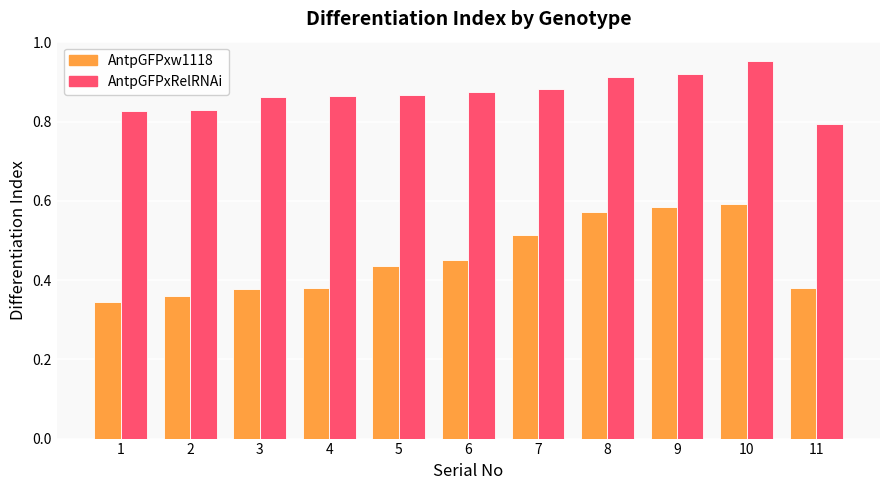

Rank the series at 2 from lowest to highest value.

AntpGFPxw1118, AntpGFPxRelRNAi